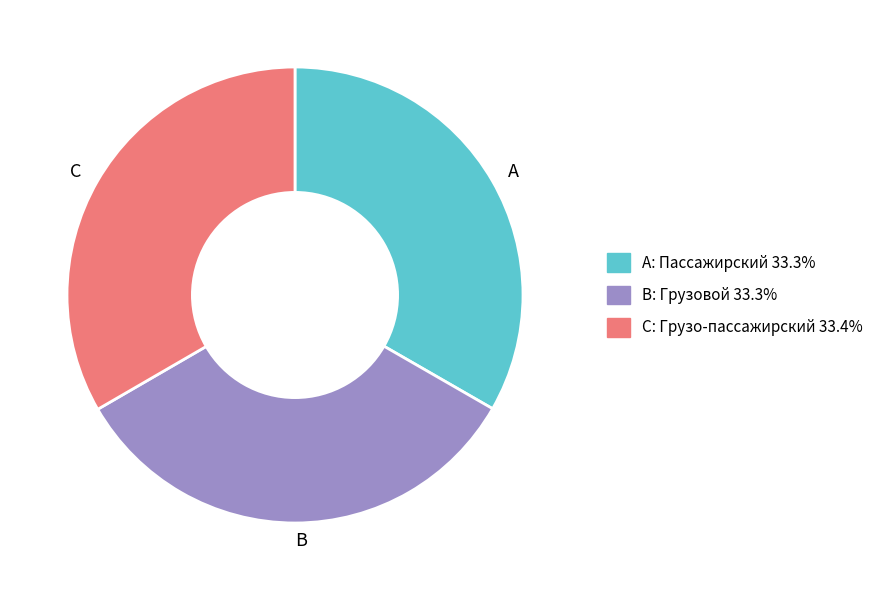

Does any single category account for the majority?

No